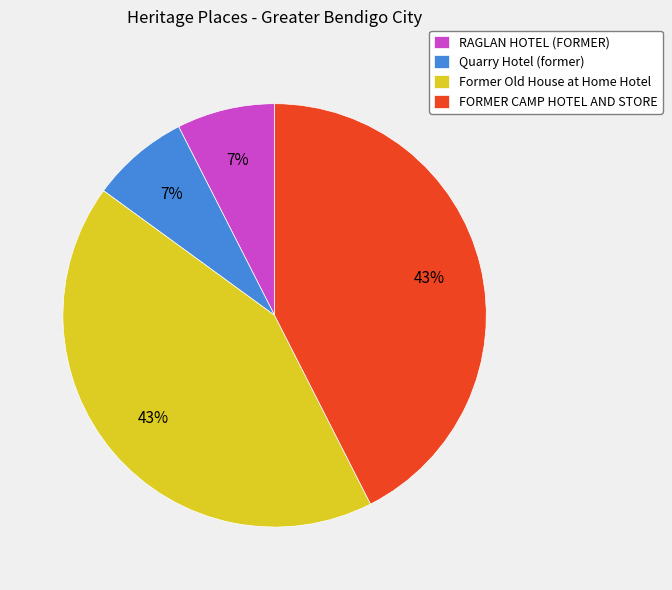

Does any single category account for the majority?

No